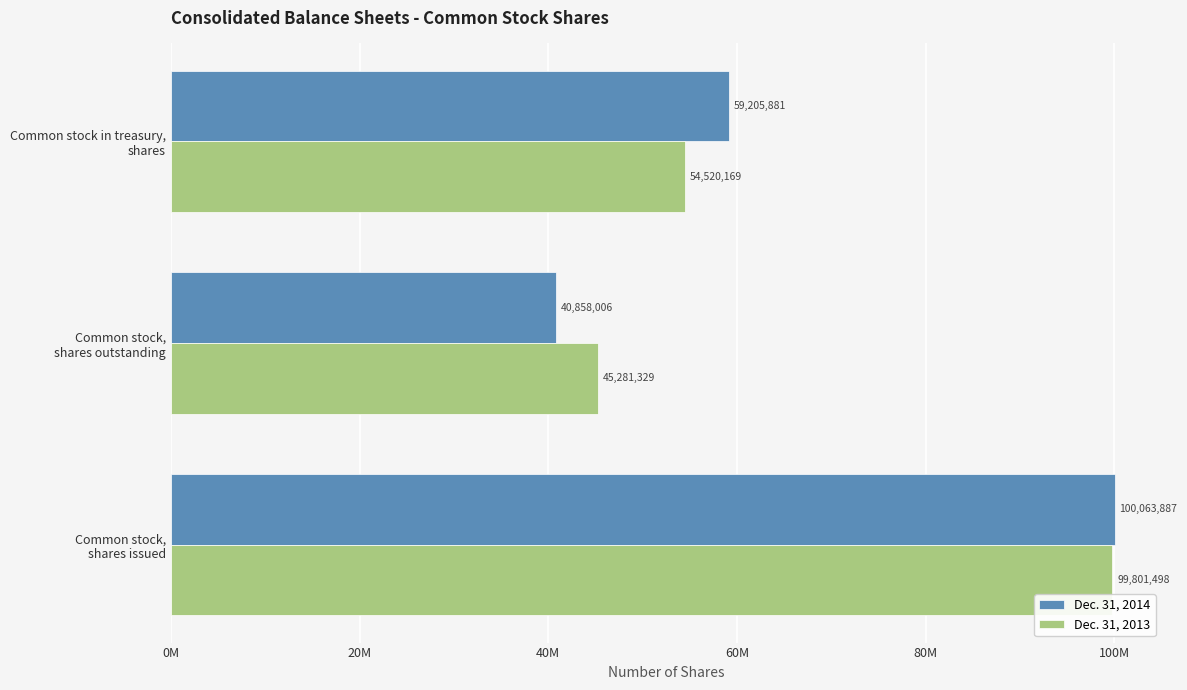

What are all the series names shown in the legend?

Dec. 31, 2014, Dec. 31, 2013